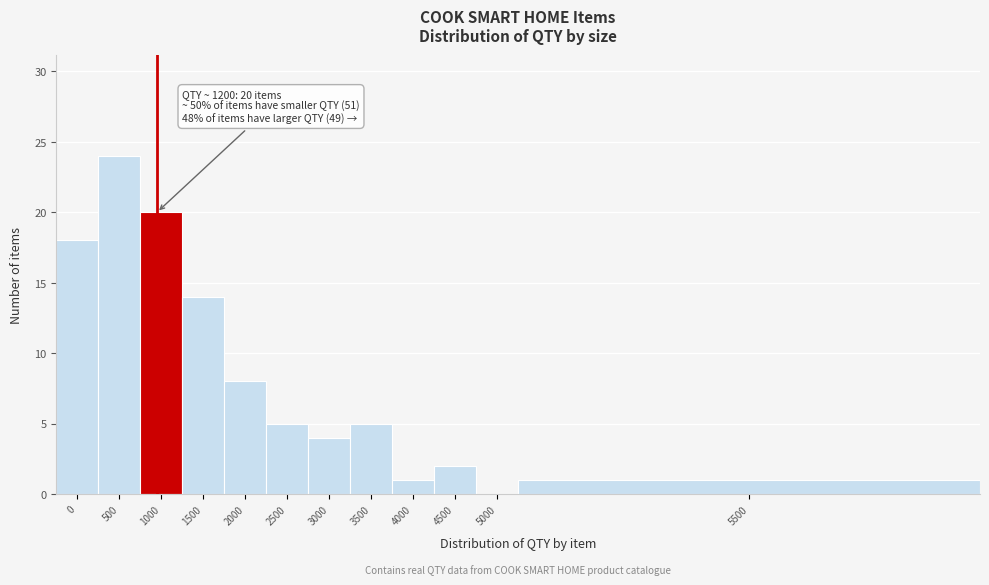

Reading right to left, what are all the values shown in this chart?

5500=1	5000=0	4500=2	4000=1	3500=5	3000=4	2500=5	2000=8	1500=14	1000=20	500=24	0=18